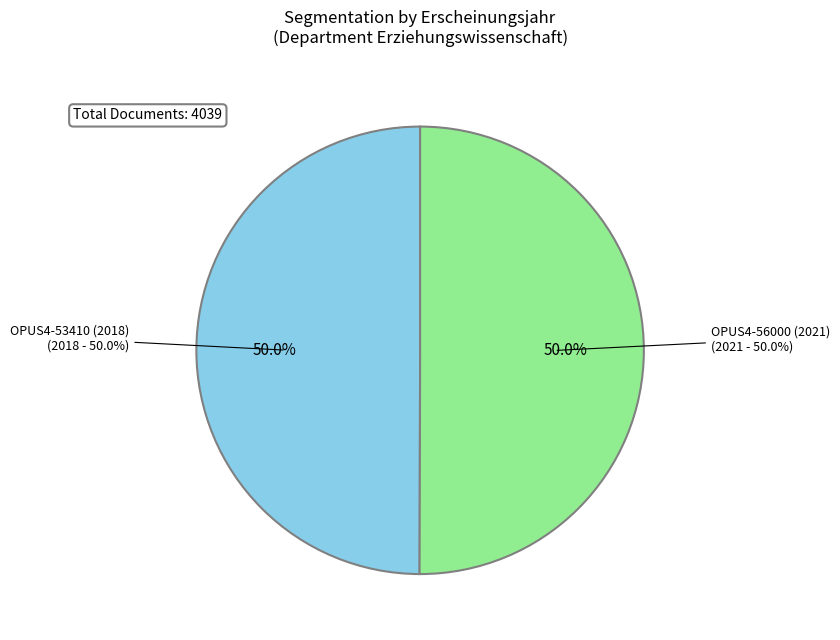

Which slice is the smallest?

OPUS4-53410 (2018)